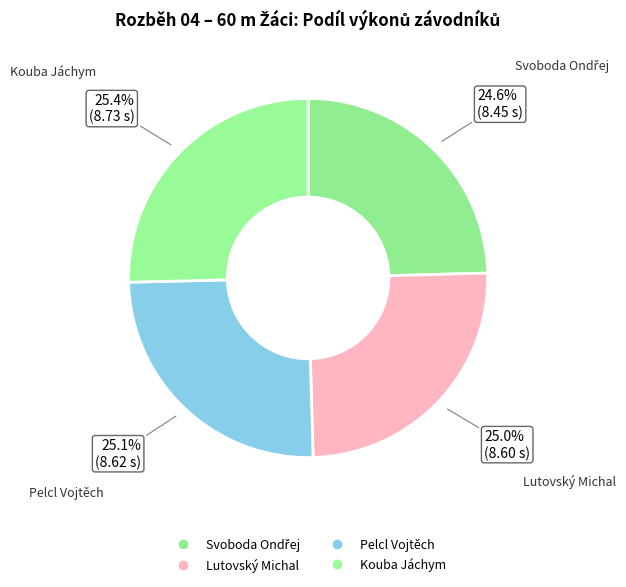

Which slice is the largest?

Kouba Jáchym